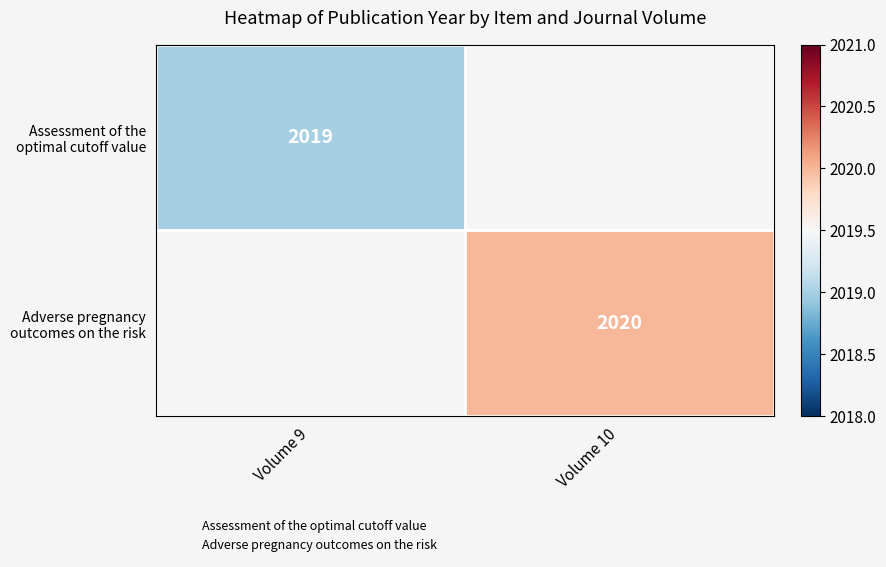

Which series has the largest range (max minus min)?

Assessment of the optimal cutoff value